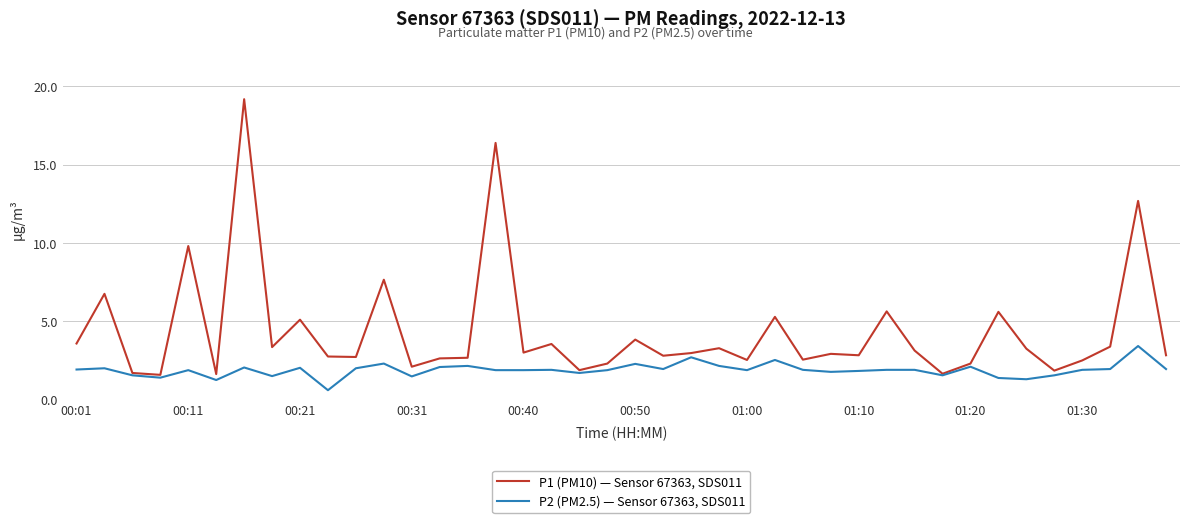

What is the maximum value for P2 (PM2.5) — Sensor 67363, SDS011?

3.4